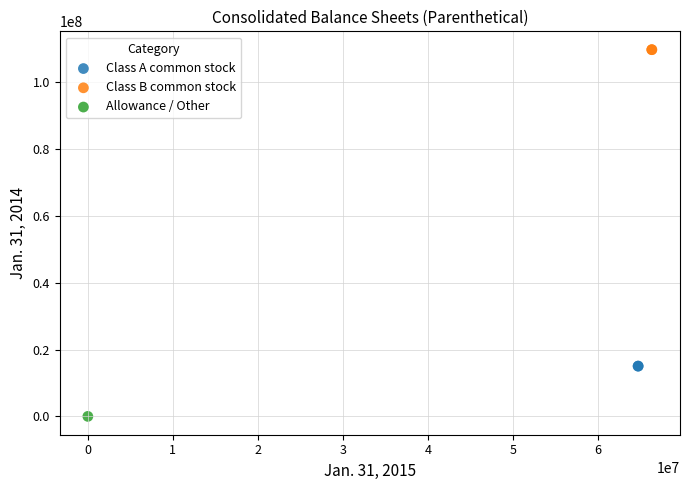

What are all the series names shown in the legend?

Class A common stock, Class B common stock, Allowance / Other